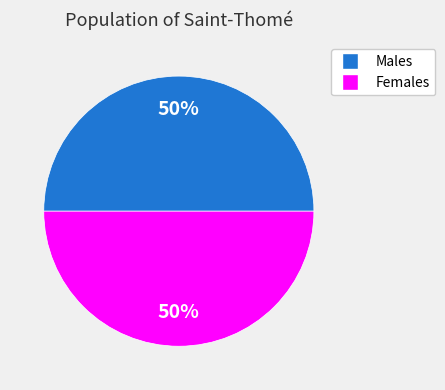

To the nearest percent, what is the average slice percentage?

50%